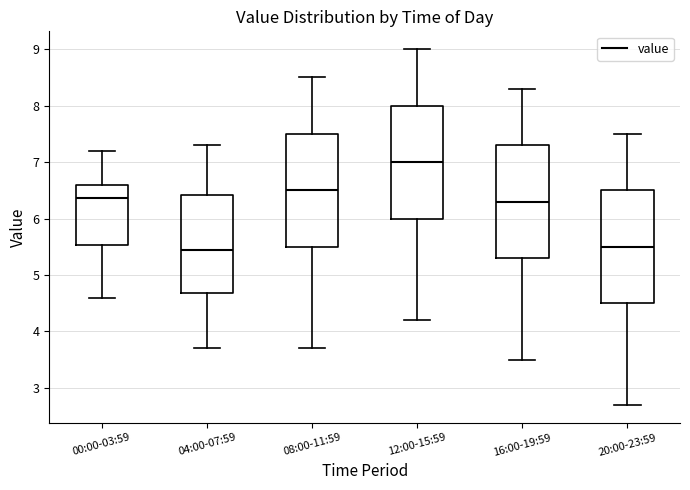

Which box's median line is the highest?

12:00-15:59